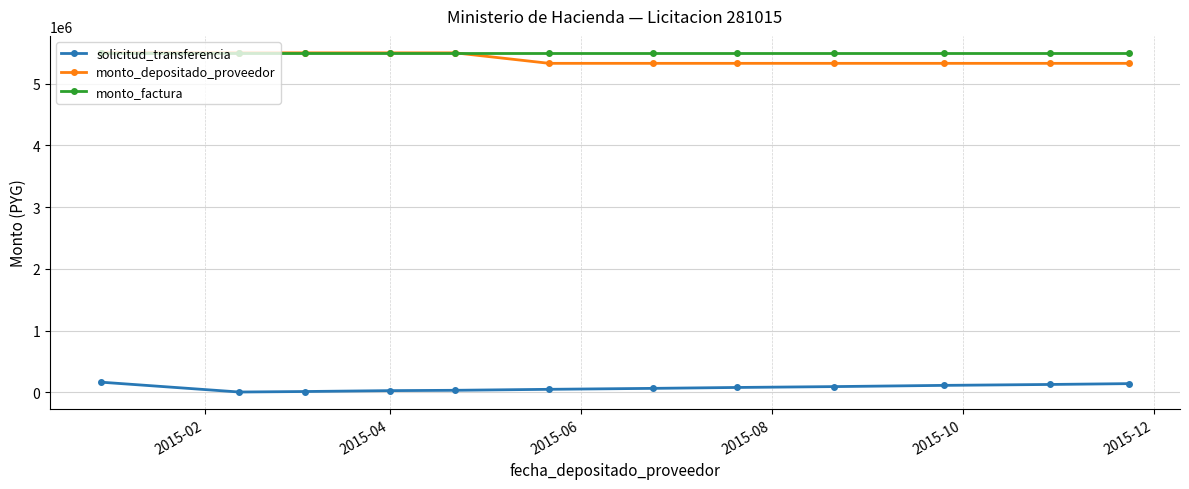

True or false: solicitud_transferencia and monto_depositado_proveedor intersect in this chart.

False